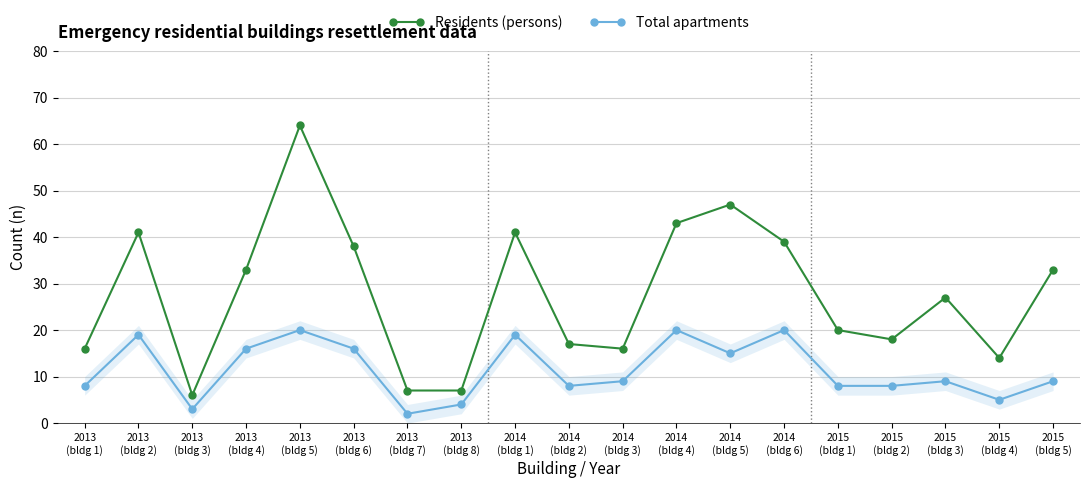

How many lines are shown in the chart?

2